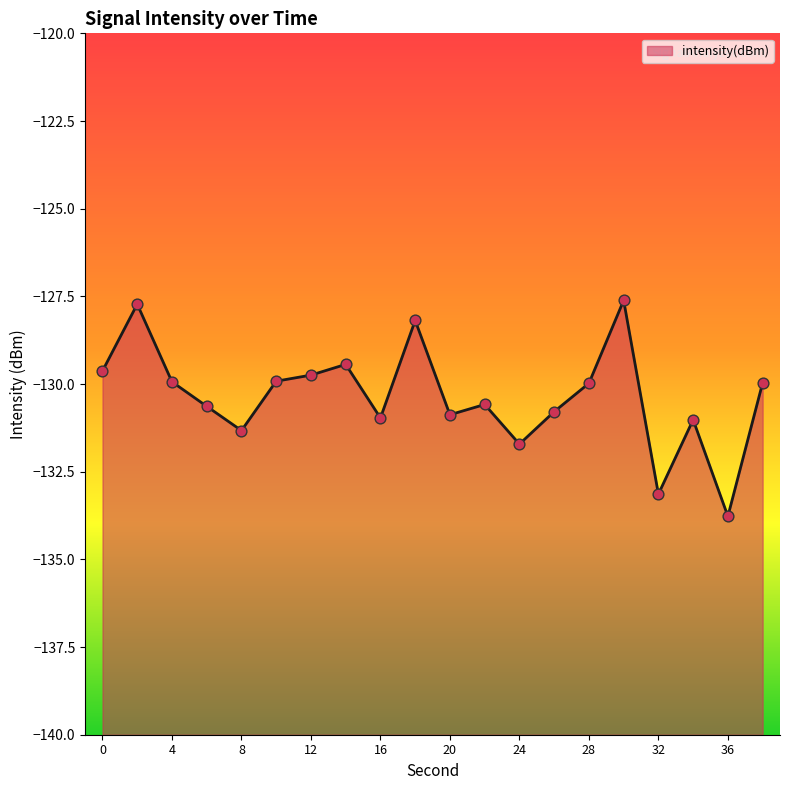

What is the change in value from 4 to 20?

-0.9